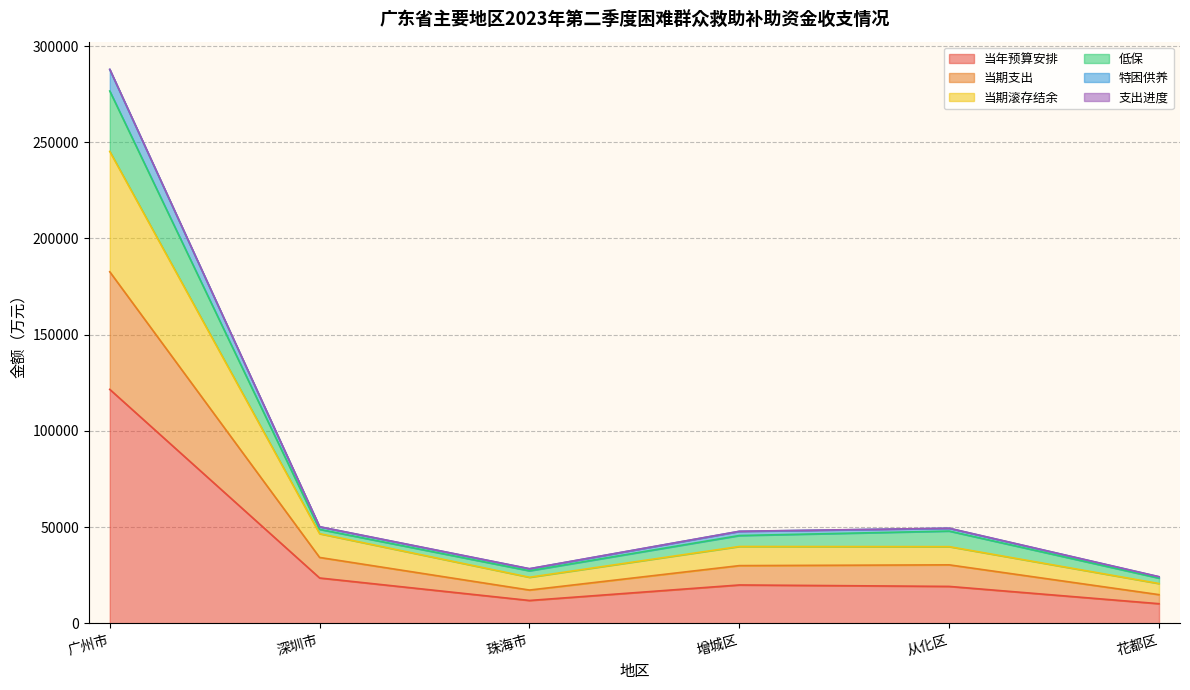

At which category is the sum across all series the highest?

广州市